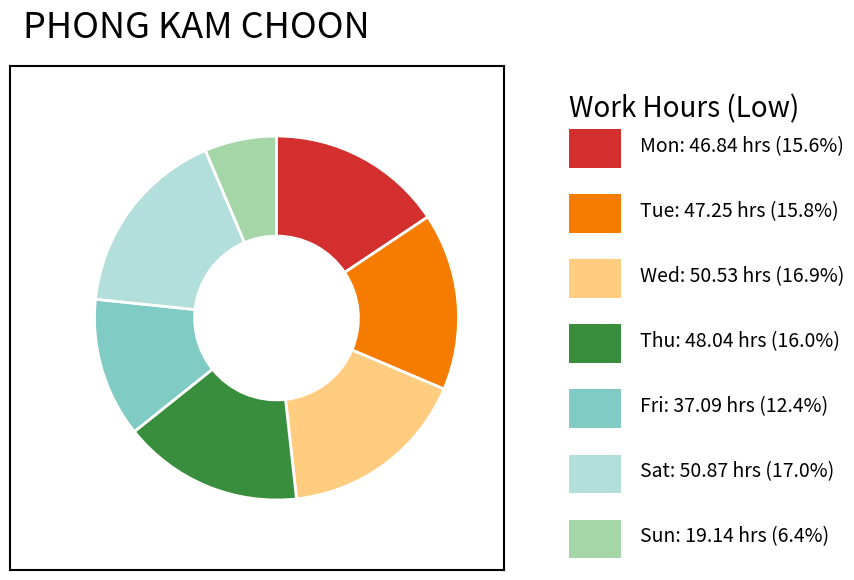

Does any single category account for the majority?

No